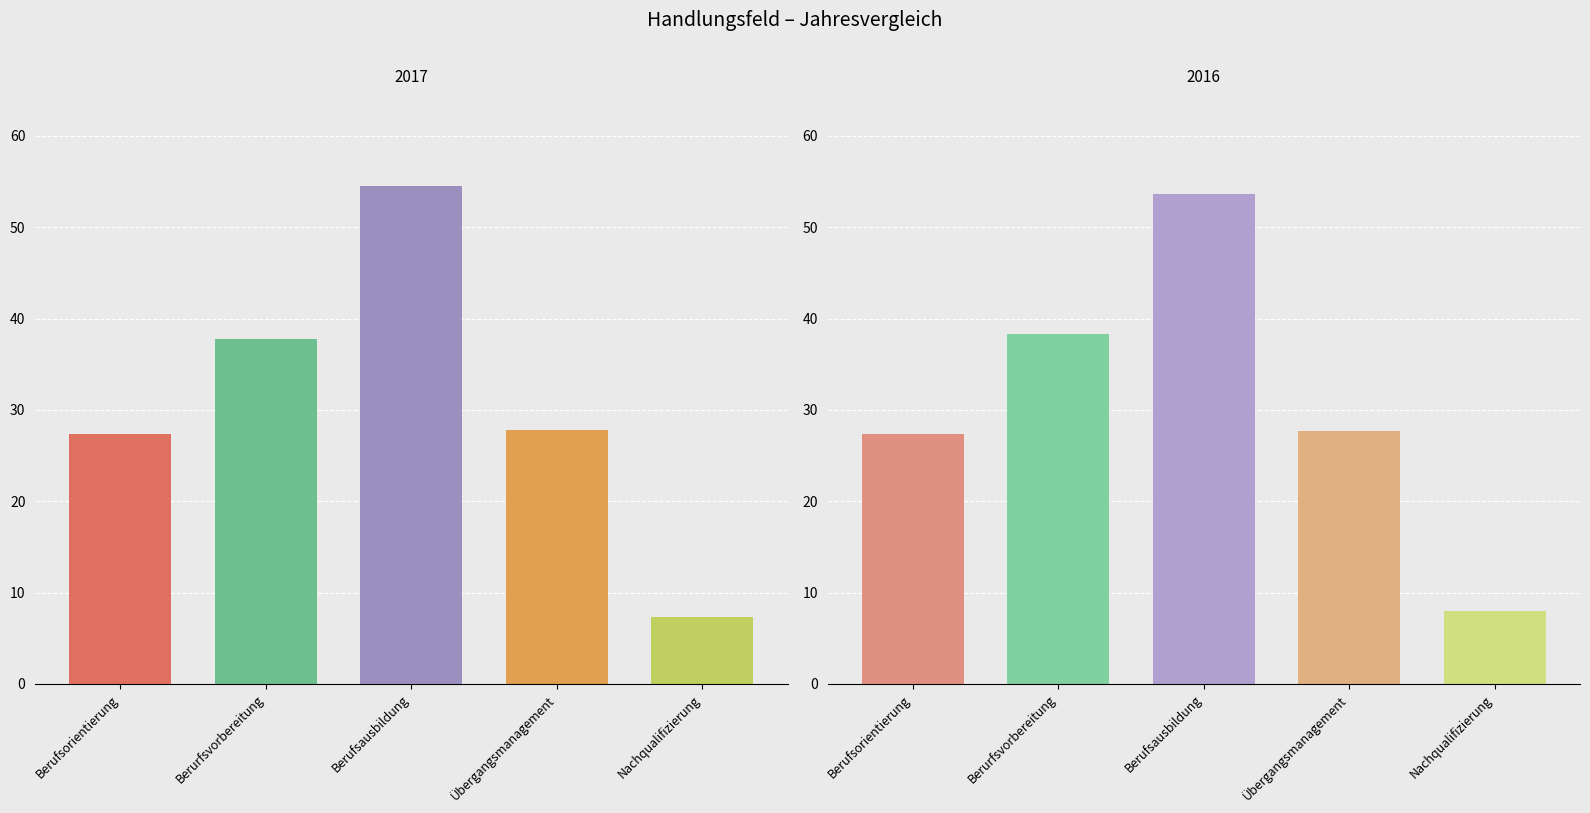

Does the chart contain any negative values?

No